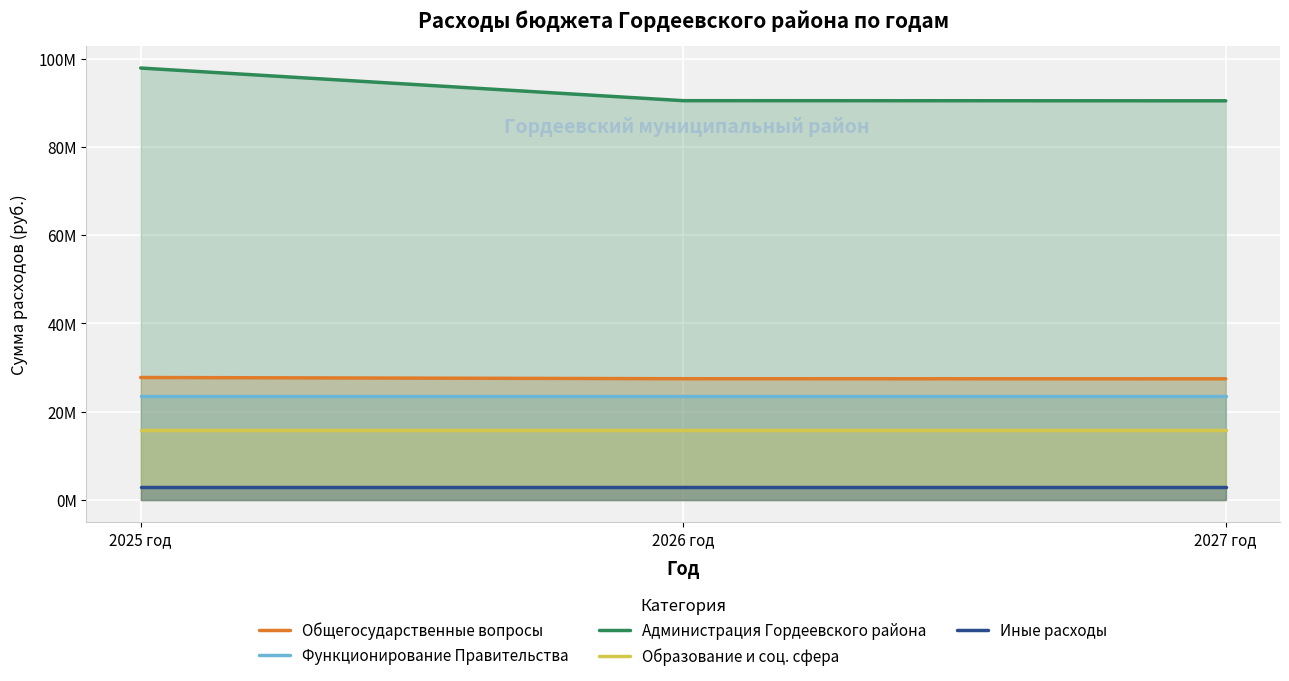

Which has a higher value, 2025 год or 2026 год?

2025 год